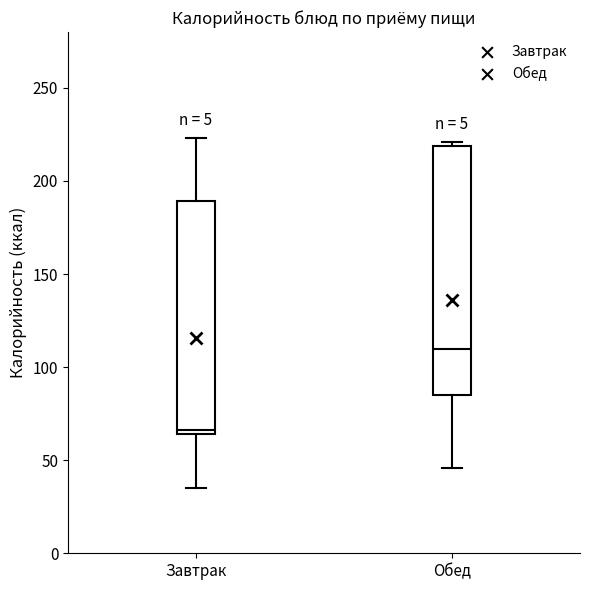

Reading left to right, read every box against the y-axis: the position of its median line, the range the box covers, and the ends of its whiskers. The values are not printed on the chart, so give them approximately, as read against the axis.

Завтрак: median 65 (just above the box's lower edge), box 65 to 190, whiskers 35 to 225
Обед: median 110, box 85 to 220, whiskers 45 to 220 (just above the box's upper edge)